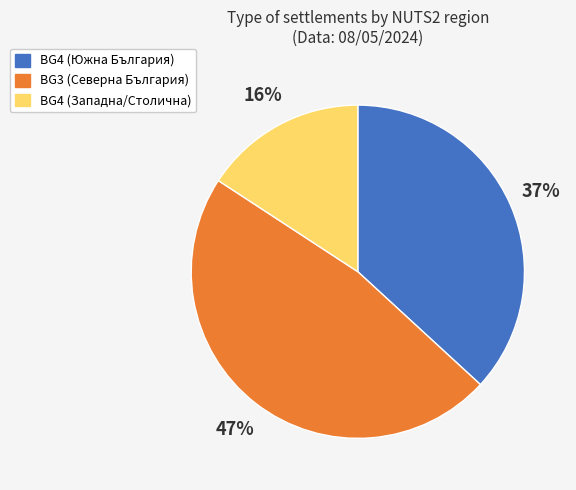

To the nearest percent, what is the average slice percentage?

33%